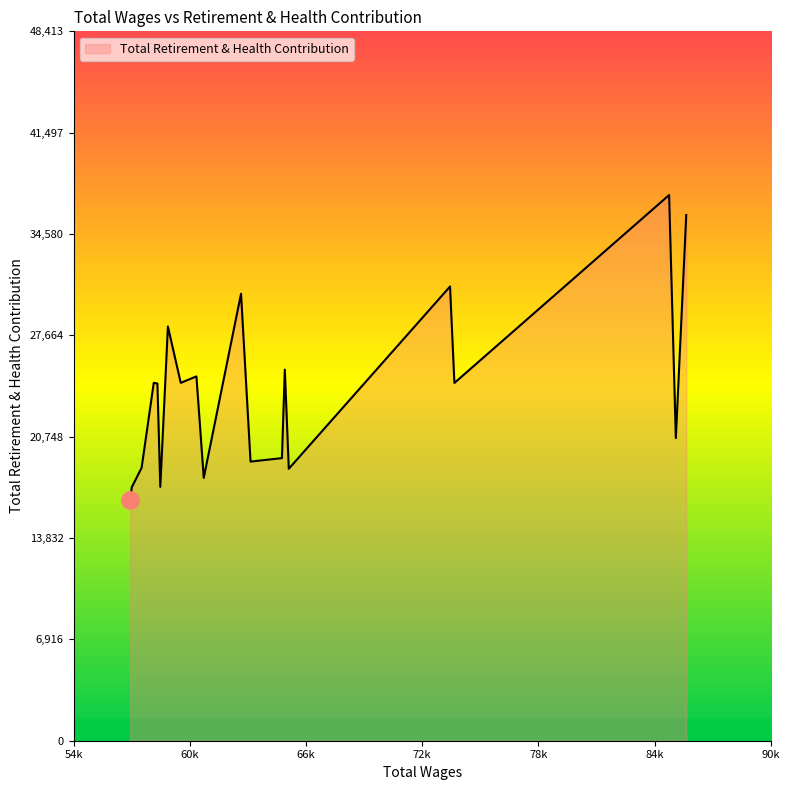

What is the difference between the maximum and second lowest values?

19941